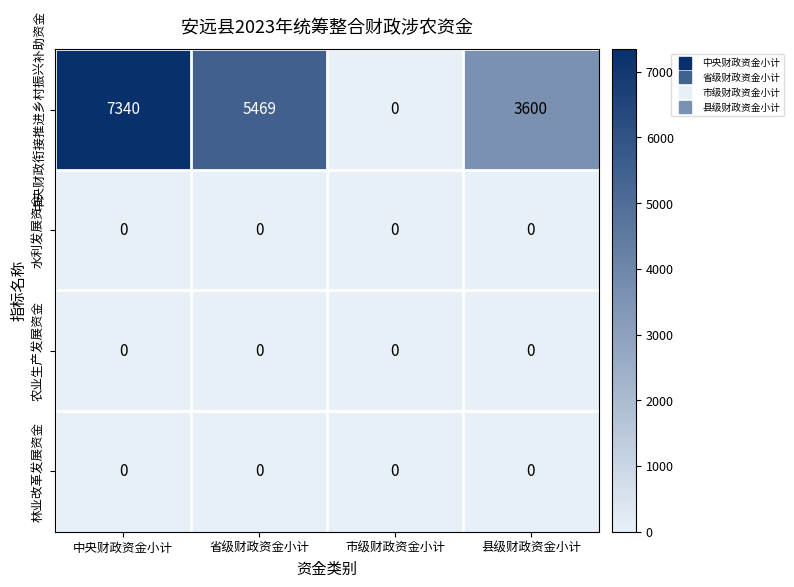

Reading right to left, transcribe all the data shown in this chart.

中央财政衔接推进乡村振兴补助资金: 县级财政资金小计=3600	市级财政资金小计=0	省级财政资金小计=5469	中央财政资金小计=7340
水利发展资金: 县级财政资金小计=0	市级财政资金小计=0	省级财政资金小计=0	中央财政资金小计=0
农业生产发展资金: 县级财政资金小计=0	市级财政资金小计=0	省级财政资金小计=0	中央财政资金小计=0
林业改革发展资金: 县级财政资金小计=0	市级财政资金小计=0	省级财政资金小计=0	中央财政资金小计=0